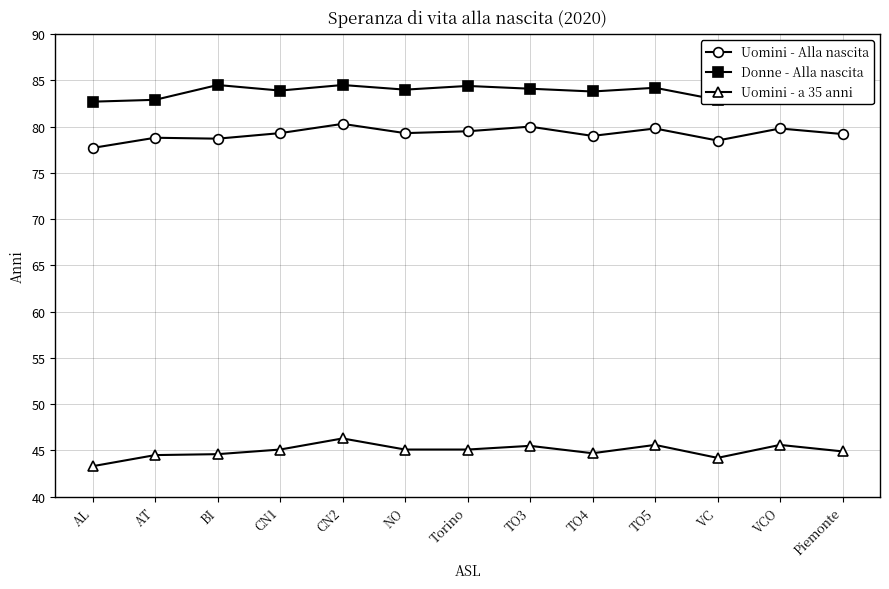

The Uomini - a 35 anni series shows 29.5 at VCO. True or false?

False